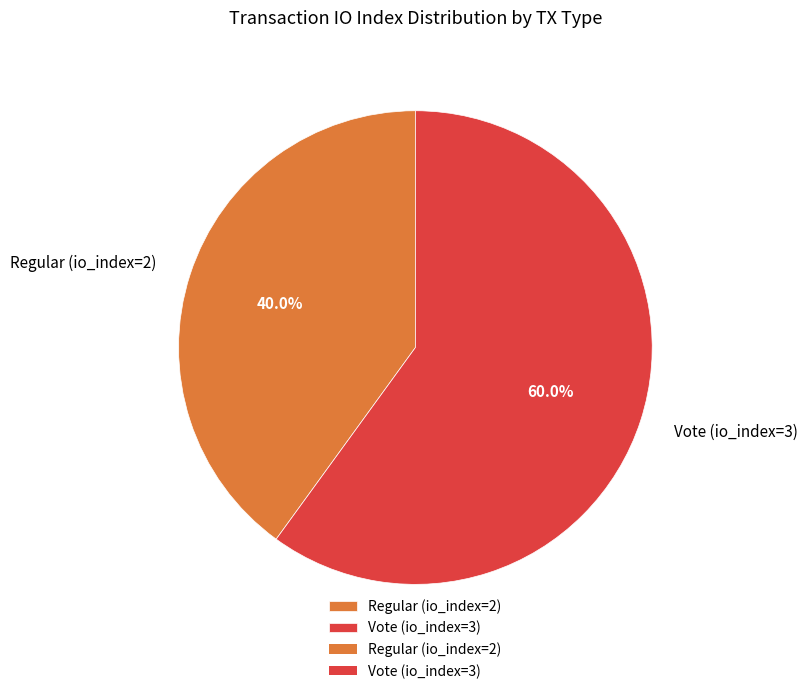

Count the number of slices in the pie.

2